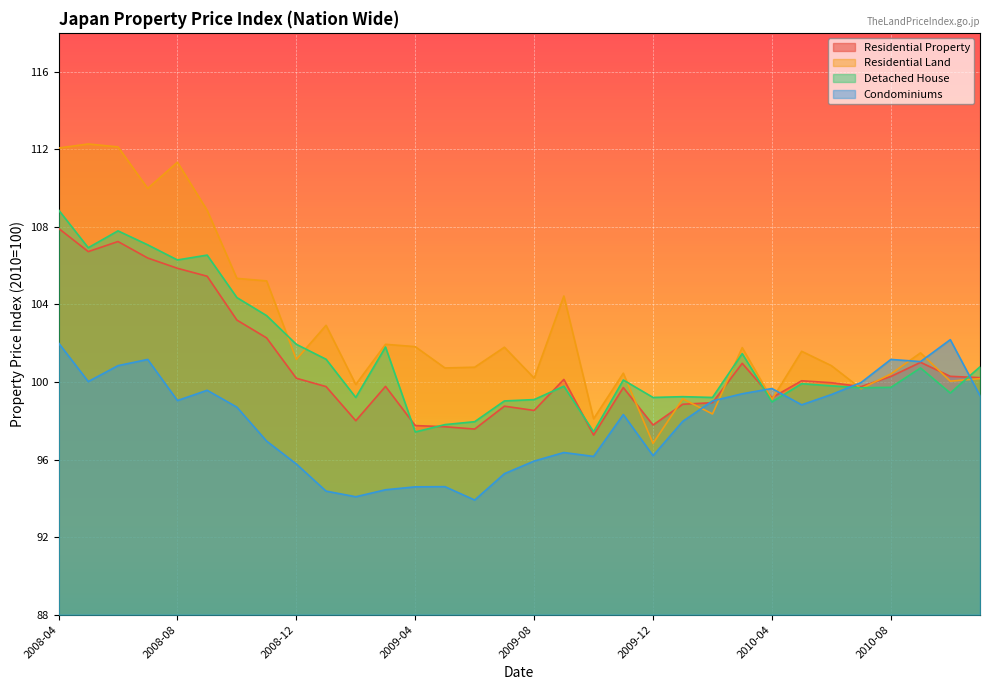

How many data points in Condominiums are less than 98?

14